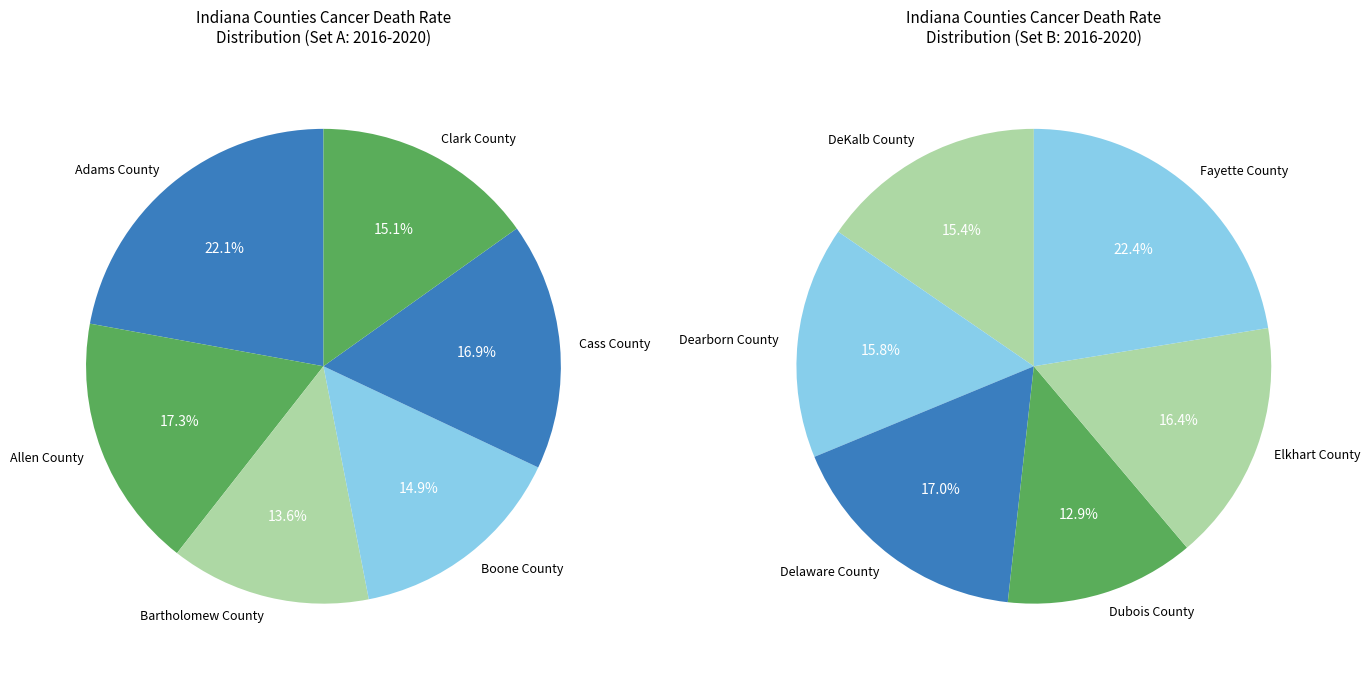

How many segments does this pie chart have?

12